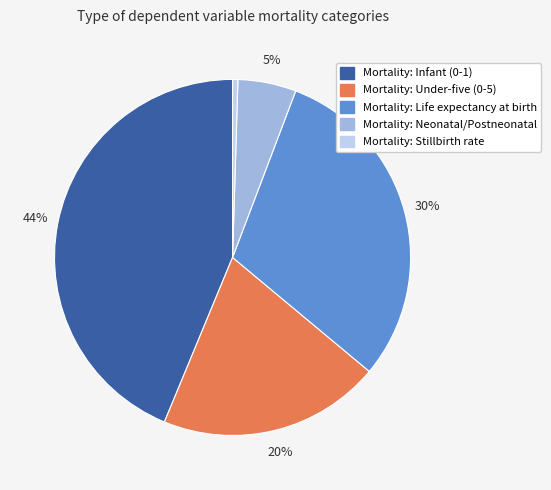

To the nearest percent, what is the average slice percentage?

20%